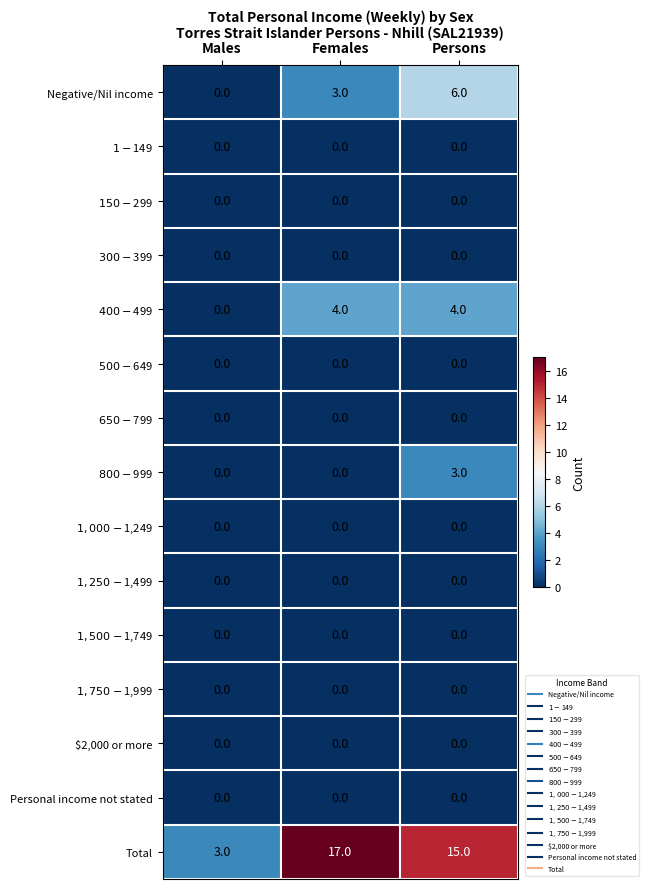

The Negative/Nil income series shows 6 at Persons. True or false?

True